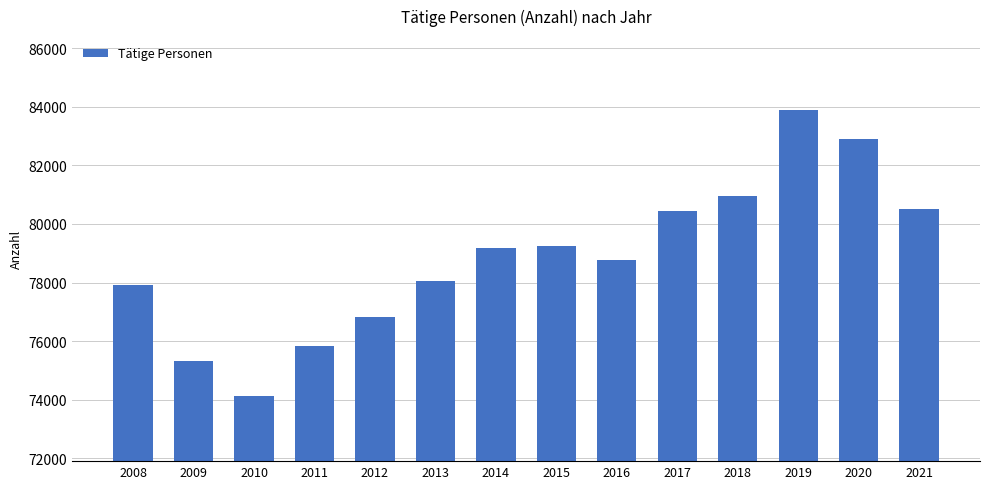

Is it true that the value at 2011 is 103704?

False